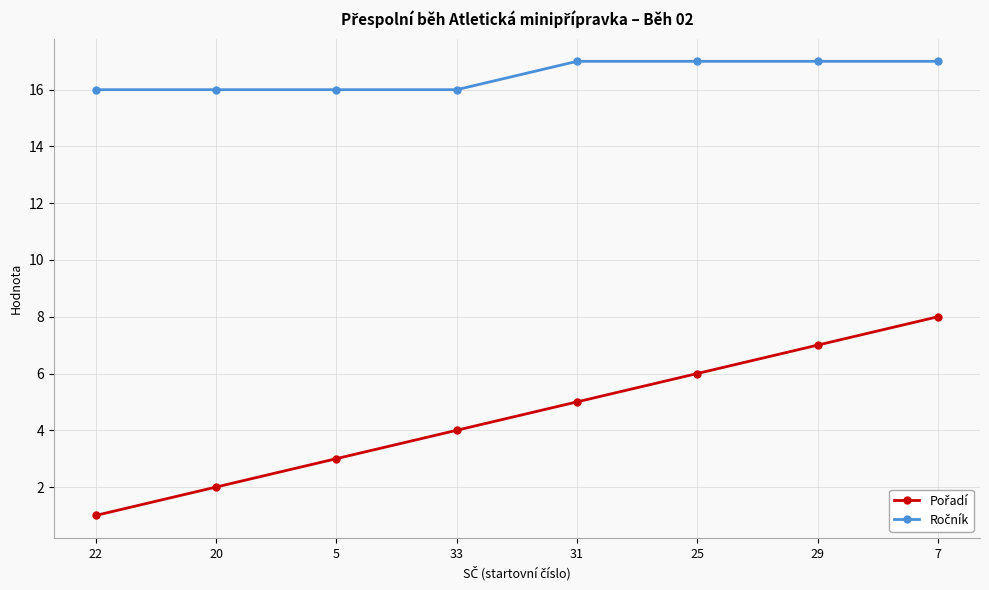

At how many categories does at least one series exceed 10?

8